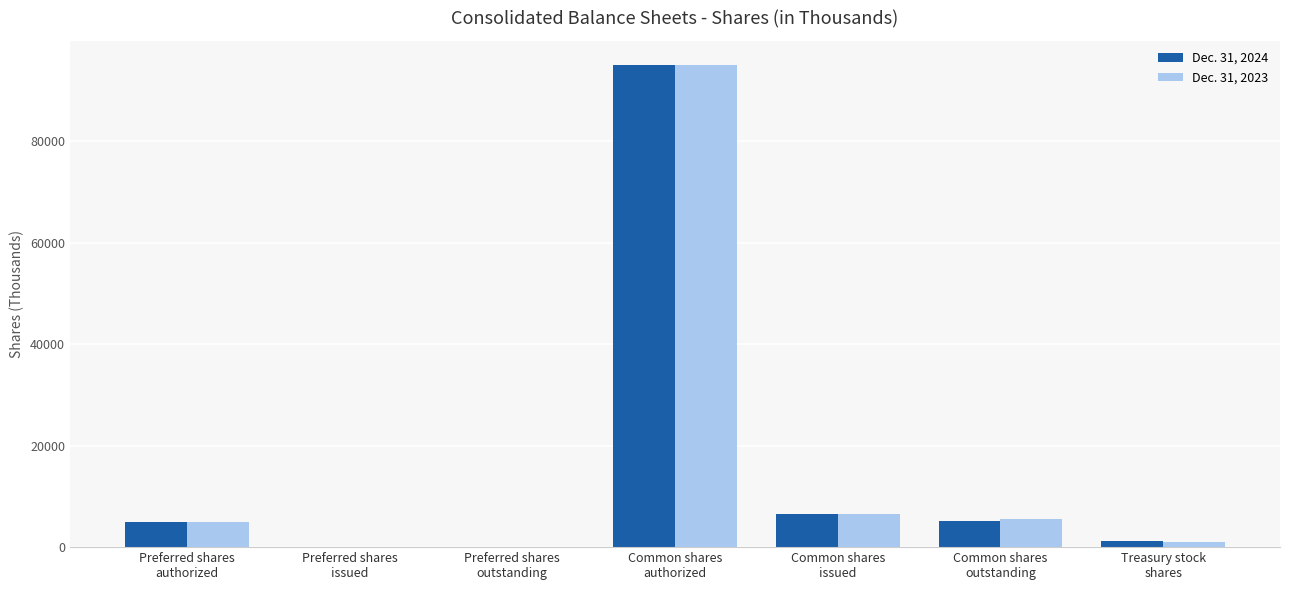

What is the maximum value shown in the chart?

95000